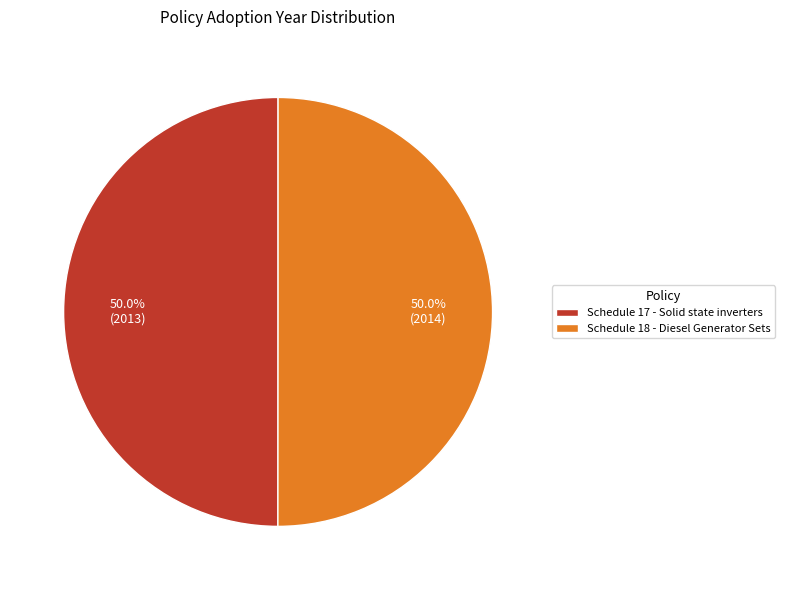

What percentage is NOT represented by Schedule 17 - Solid state inverters?

50.0%